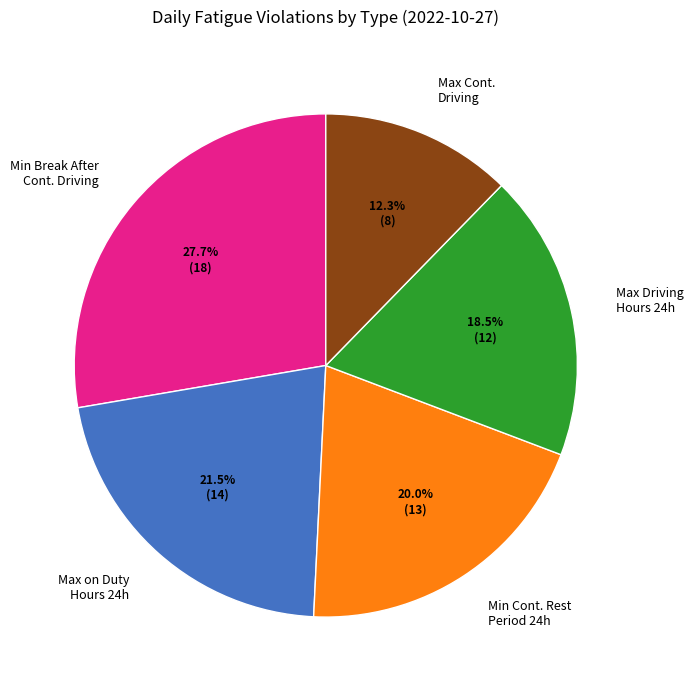

What is the ratio of the value at Max on Duty Hours 24h to the value at Min Break After Cont. Driving?

0.8